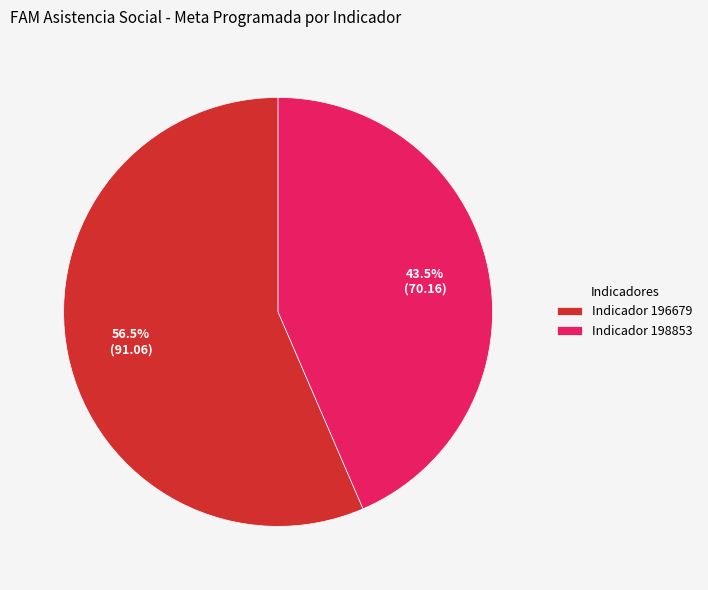

What is the largest slice in the pie chart?

Indicador 196679